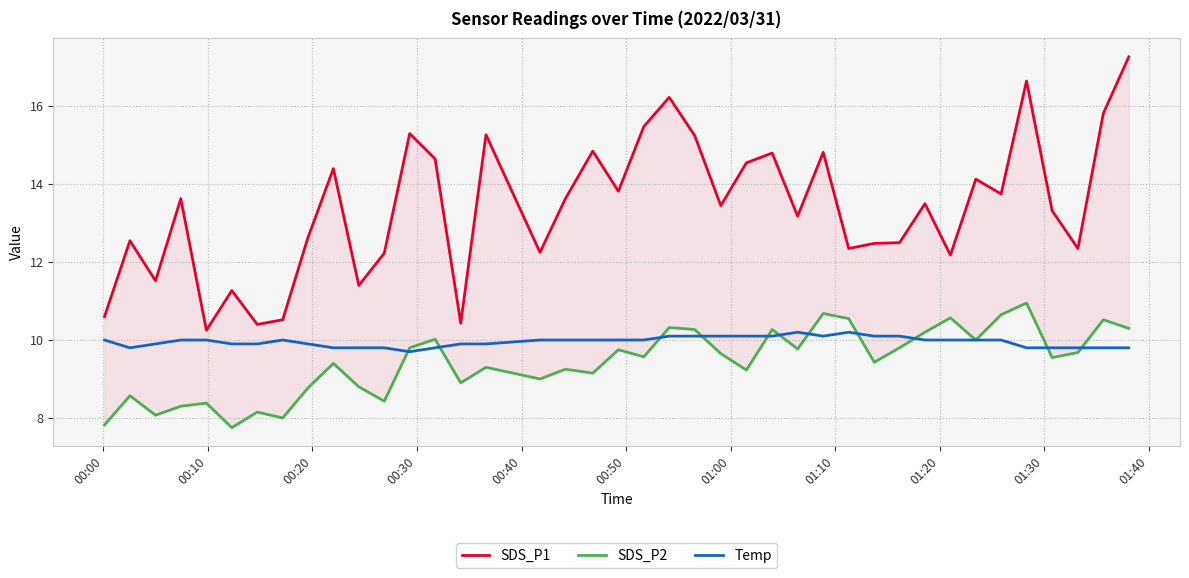

Reading left to right, what are all the values shown in this chart?

SDS_P1: 10.6	12.6	11.5	13.6	10.2	11.3	10.4	10.5	12.6	14.4	11.4	12.2	15.3	14.7	10.4	15.3	12.2	13.6	14.8	13.8	15.5	16.2	15.2	13.4	14.6	14.8	13.2	14.8	12.3	12.5	12.5	13.5	12.2	14.1	13.8	16.6	13.3	12.3	15.8	17.3
SDS_P2: 7.8	8.6	8.1	8.3	8.4	7.8	8.2	8.0	8.8	9.4	8.8	8.4	9.8	10.0	8.9	9.3	9.0	9.2	9.2	9.8	9.6	10.3	10.3	9.7	9.2	10.3	9.8	10.7	10.6	9.4	9.8	10.2	10.6	10.0	10.7	10.9	9.6	9.7	10.5	10.3
Temp: 10.0	9.8	9.9	10.0	10.0	9.9	9.9	10.0	9.9	9.8	9.8	9.8	9.7	9.8	9.9	9.9	10.0	10.0	10.0	10.0	10.0	10.1	10.1	10.1	10.1	10.1	10.2	10.1	10.2	10.1	10.1	10.0	10.0	10.0	10.0	9.8	9.8	9.8	9.8	9.8